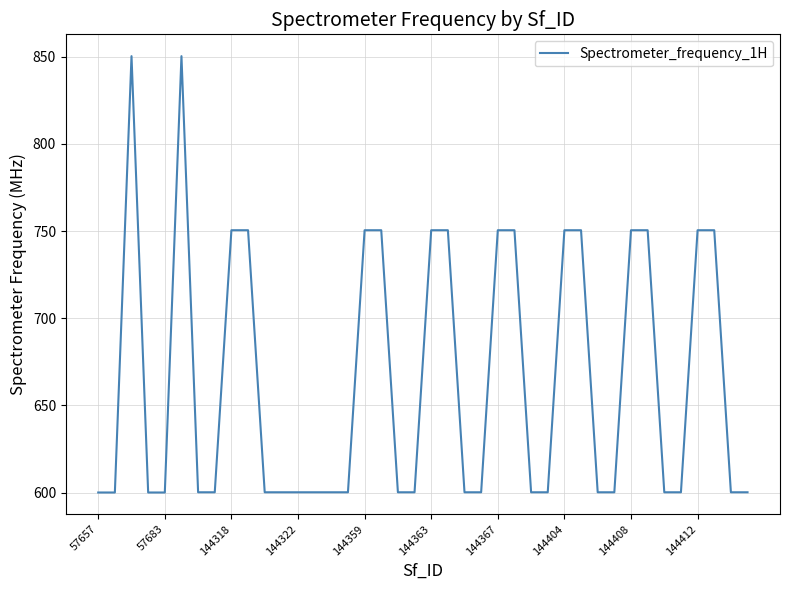

What is the difference between the maximum and minimum values?

250.2